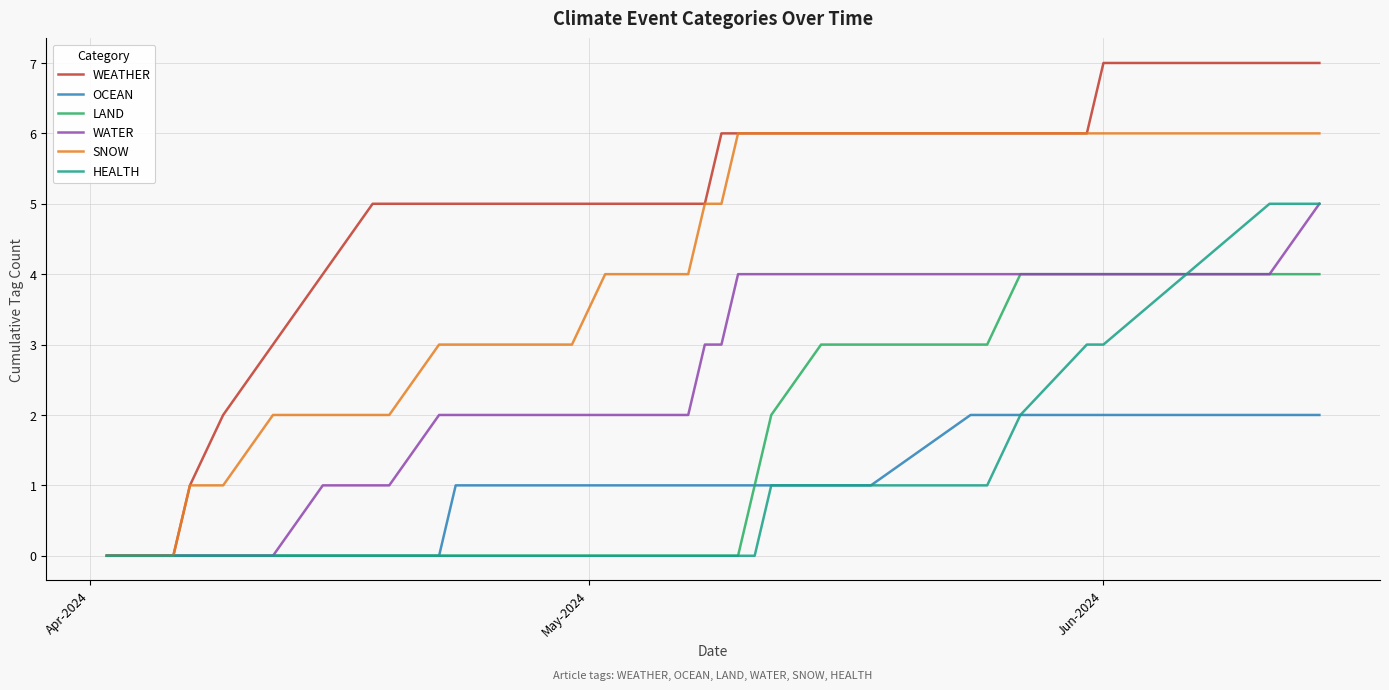

What is the highest value of the LAND series?

4